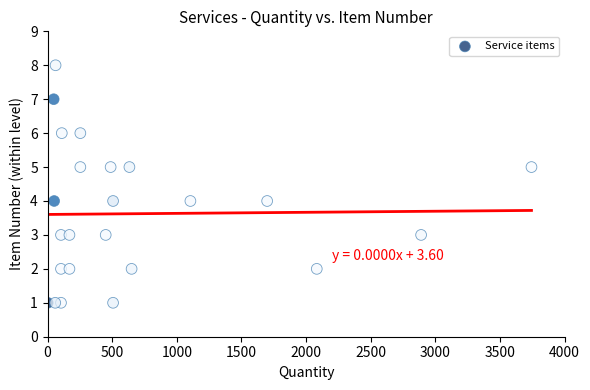

What is the range of Y values (max minus min)?

7